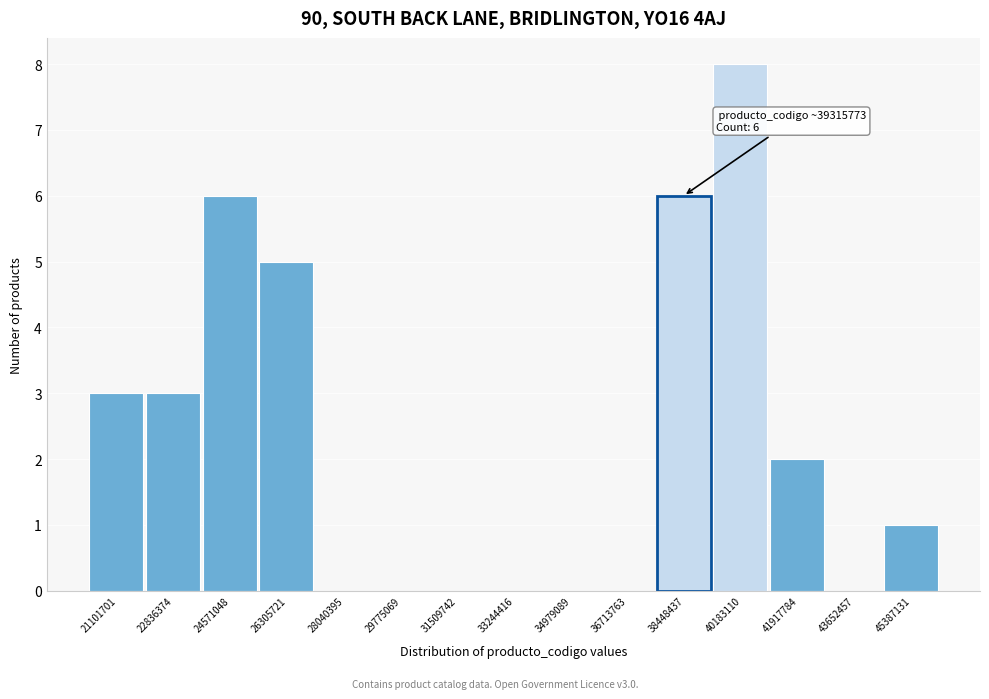

Reading left to right, what are all the values shown in this chart?

21101701=3	22836374=3	24571048=6	26305721=5	28040395=0	29775069=0	31509742=0	33244416=0	34979089=0	36713763=0	38448437=6	40183110=8	41917784=2	43652457=0	45387131=1